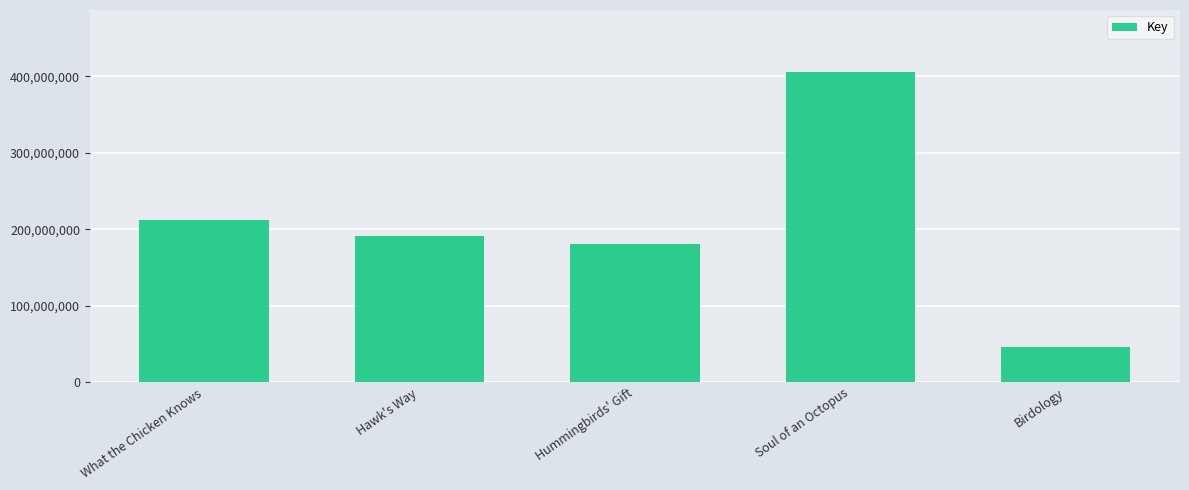

Are the bars grouped side by side (vs. stacked)?

No